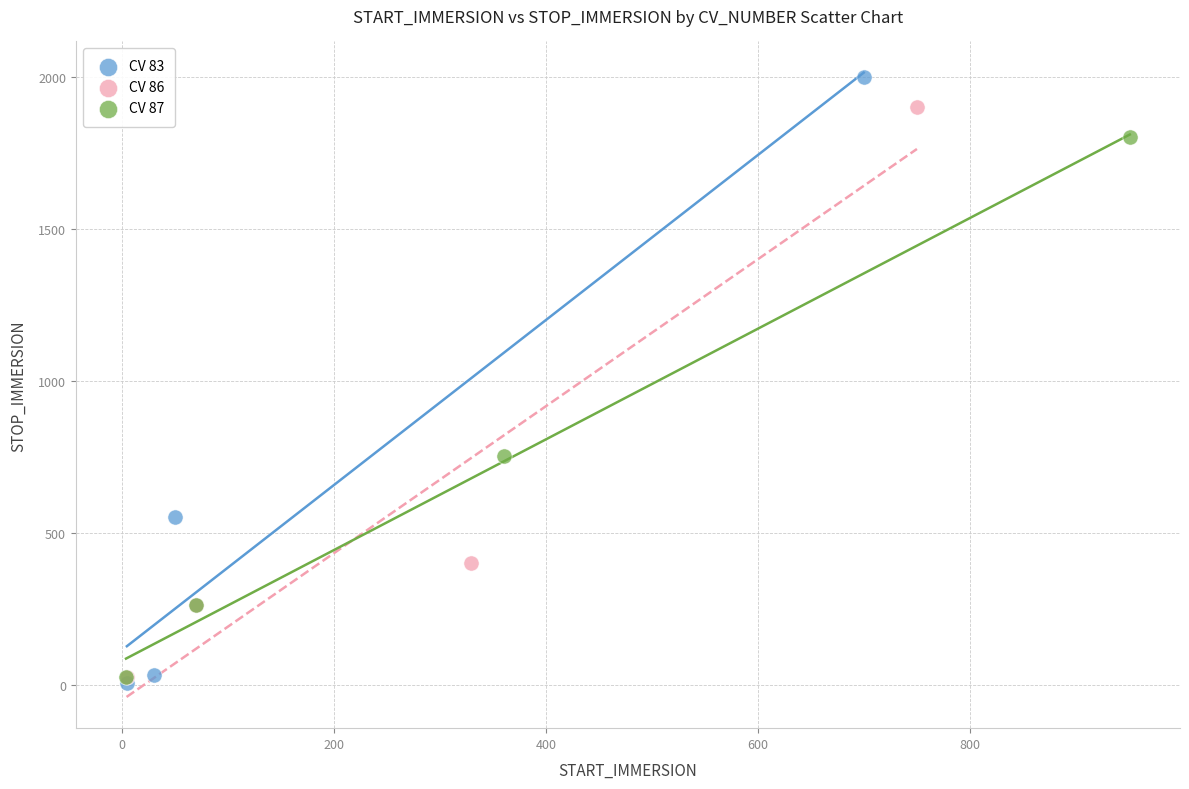

Which series contains the highest Y value?

CV 83